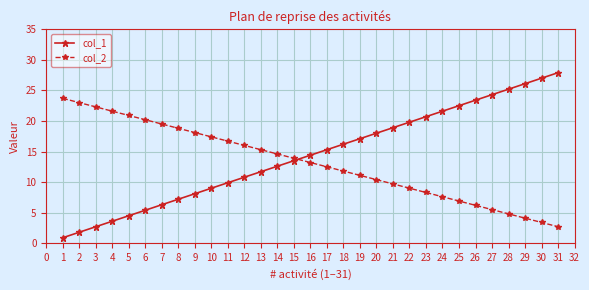

What is the value of the col_1 point at the 29th from the left?

26.1